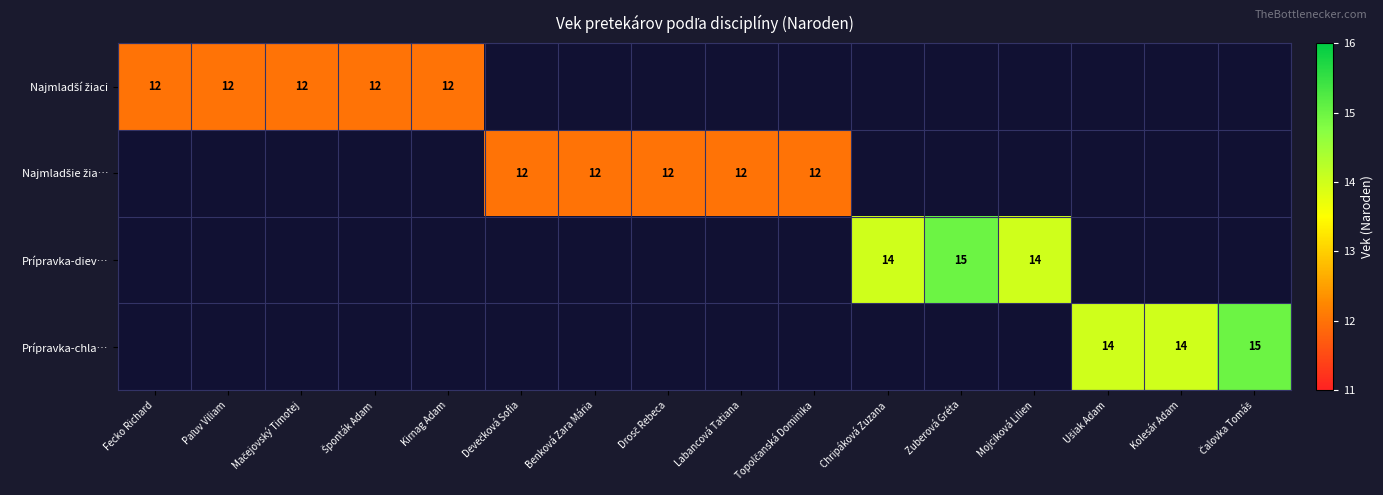

Is it true that Prípravka-chla… equals 19 at Kolesár Adam?

False